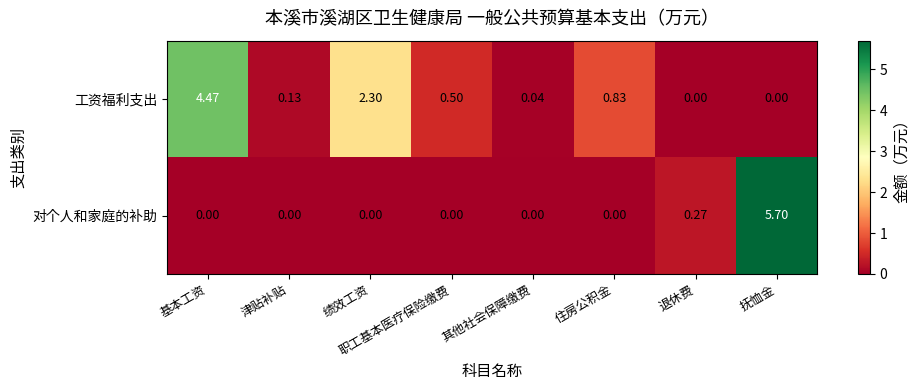

Which category has the highest value in the 工资福利支出 series?

基本工资